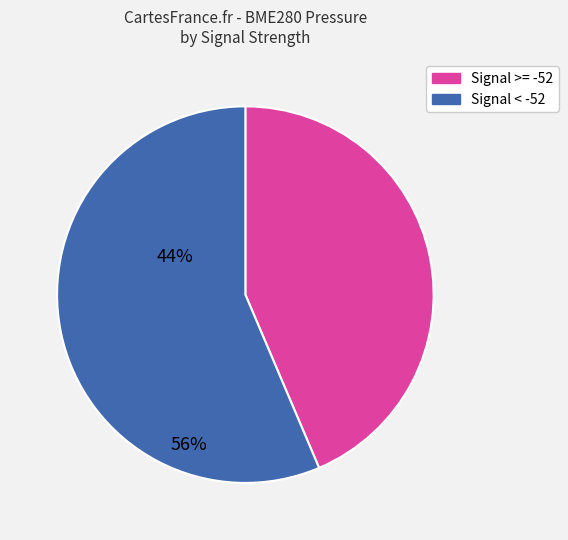

Approximately how many times larger is the value at Signal < -52 compared to Signal >= -52?

1.3